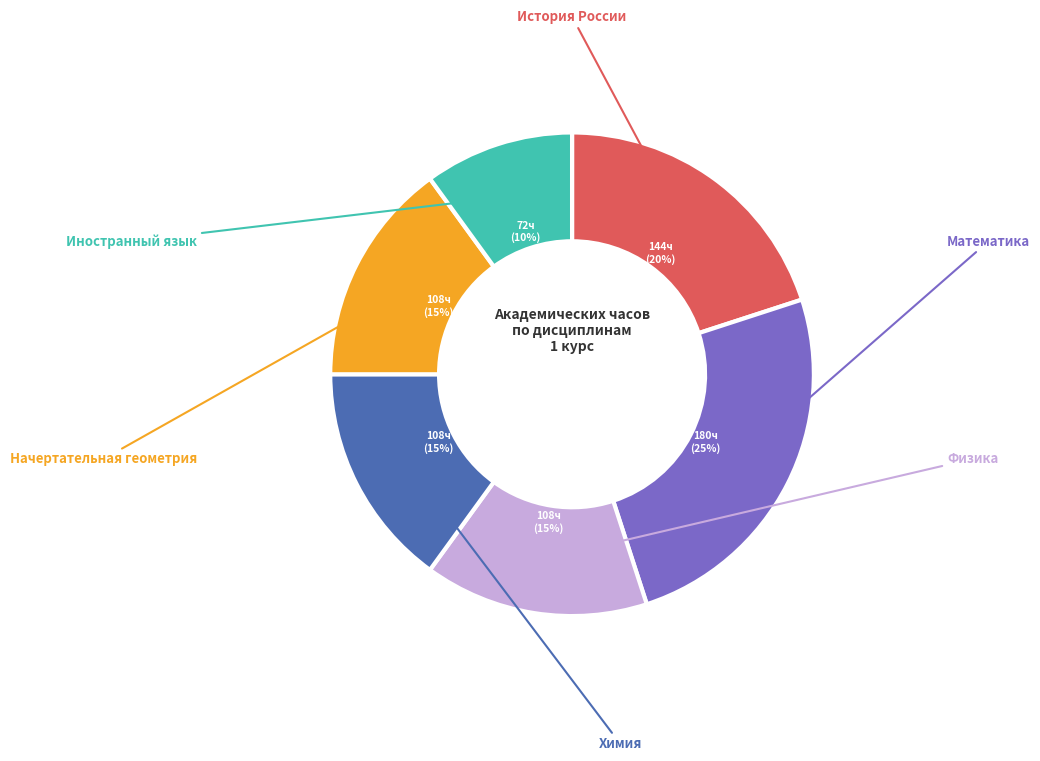

What is the change in value from Химия to Иностранный язык?

-36